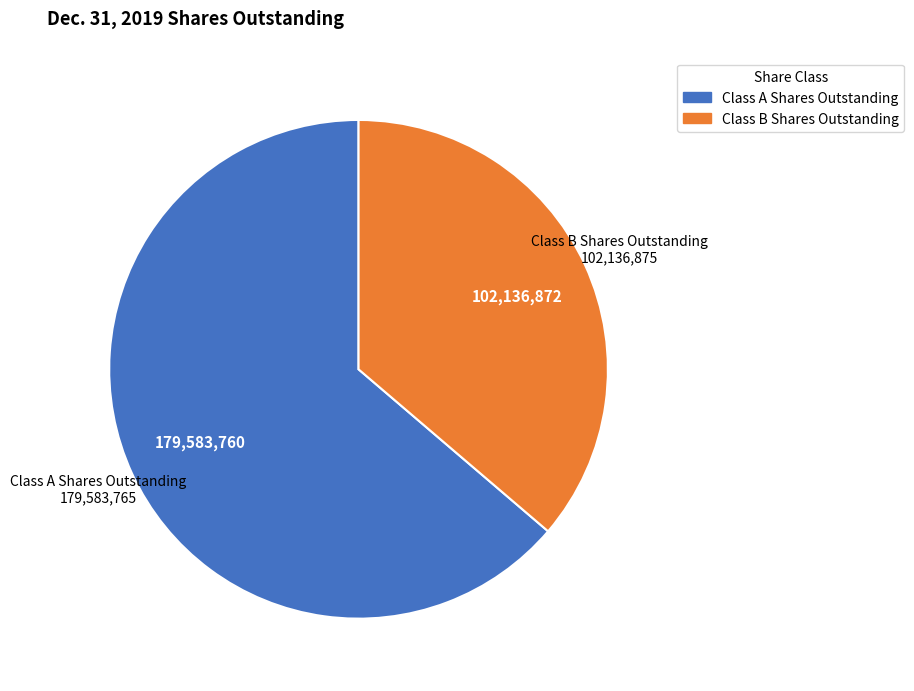

Is the sum of Class B Shares Outstanding and Class A Shares Outstanding greater than half?

Yes